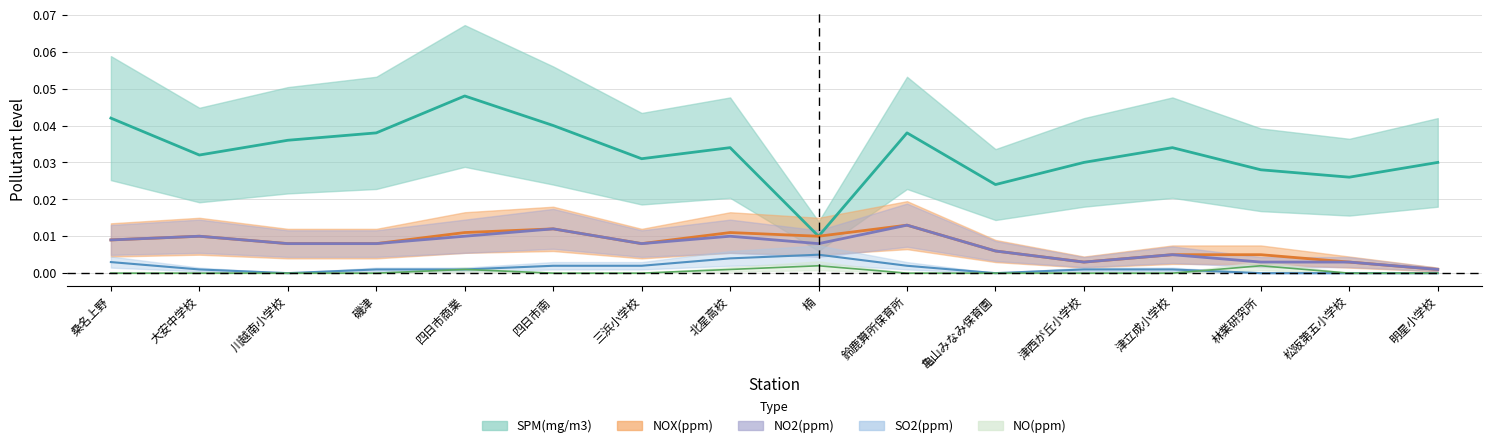

Which series changed the most between 川越南小学校 and 松阪第五小学校?

SPM(mg/m3)